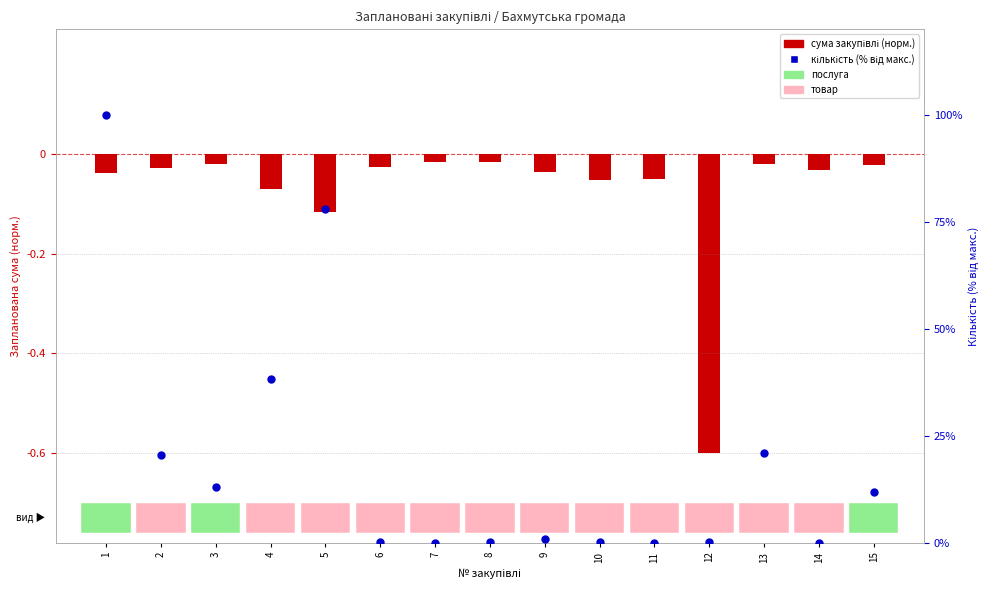

Which series has the largest total across all categories?

кількість (% від макс.)